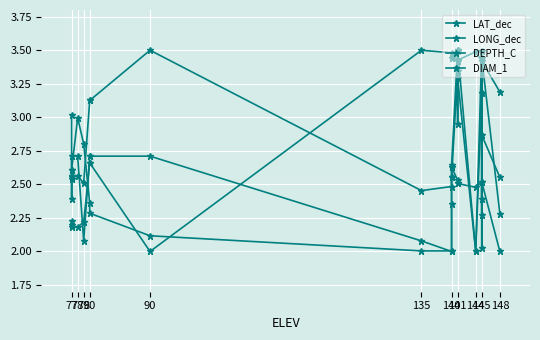

Is the value of DIAM_1 at 145 greater than the value of DEPTH_C at 140?

Yes